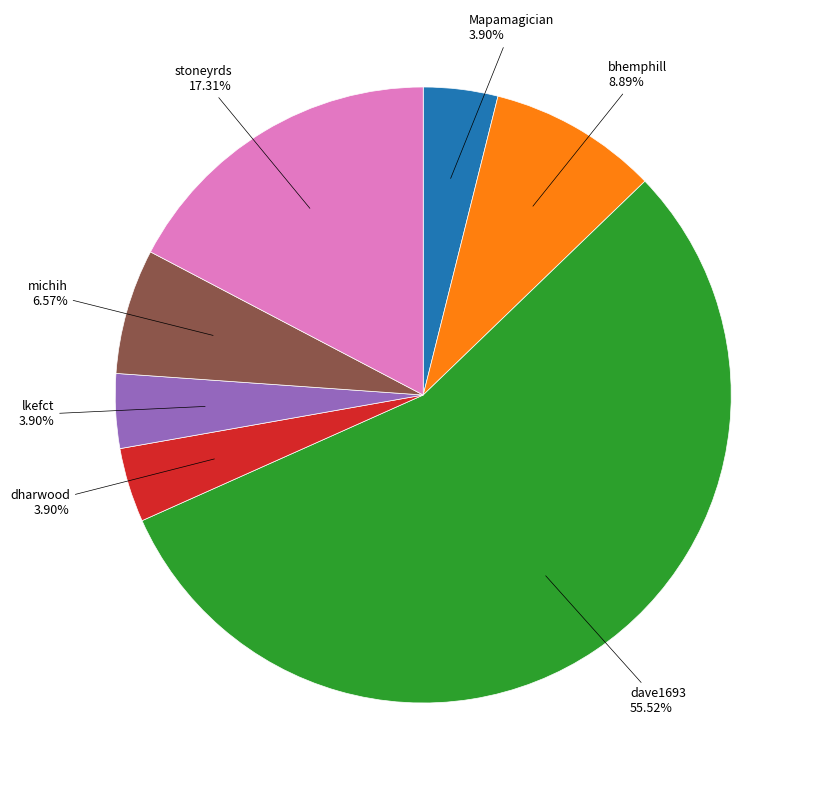

Which has a higher value, dave1693 or bhemphill?

dave1693